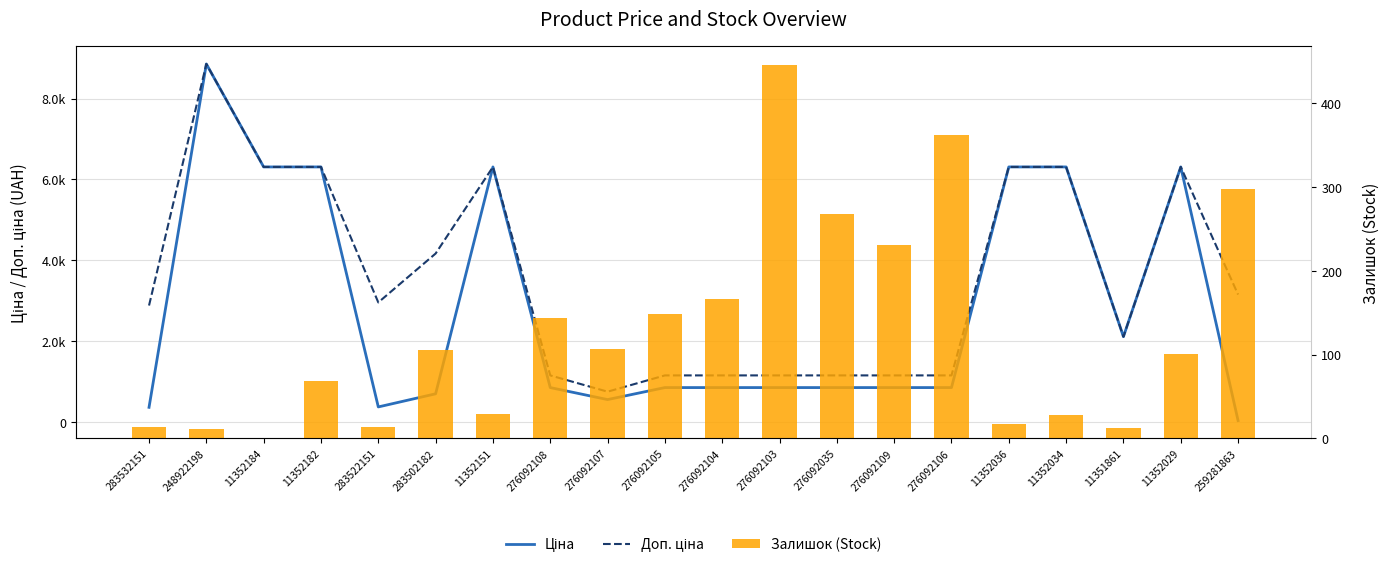

Which category has the lowest value across all series?

11352184